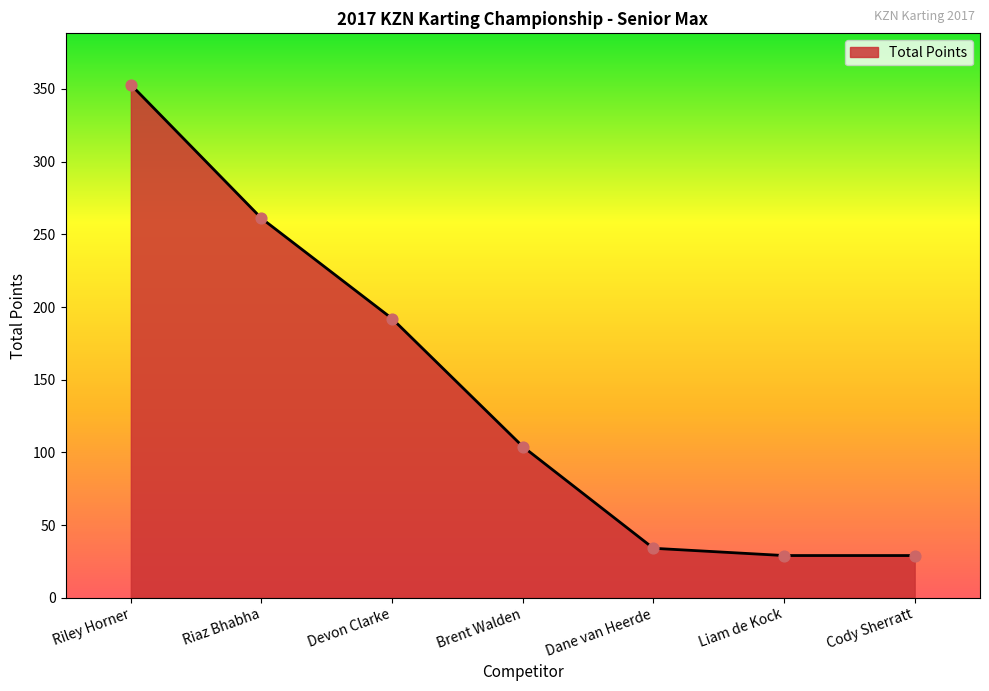

What is the change in value from Riaz Bhabha to Liam de Kock?

-232